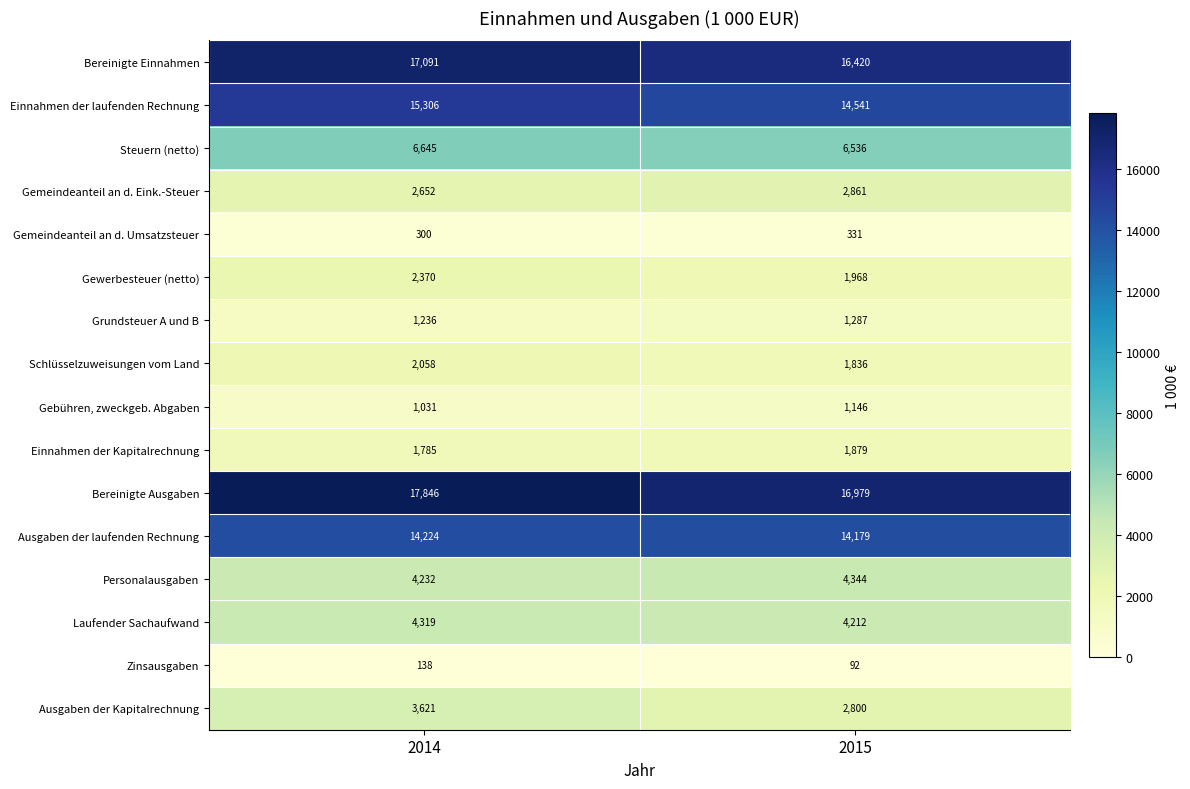

What is the difference between the Bereinigte Einnahmen values at 2015 and 2014?

671